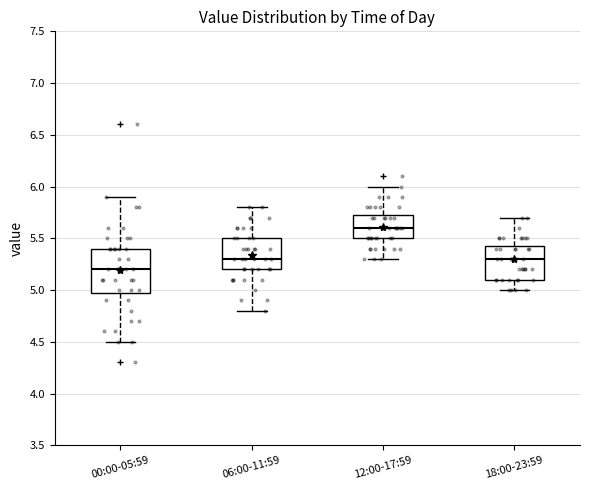

Which box is the tallest, from its lower edge to its upper edge?

00:00-05:59